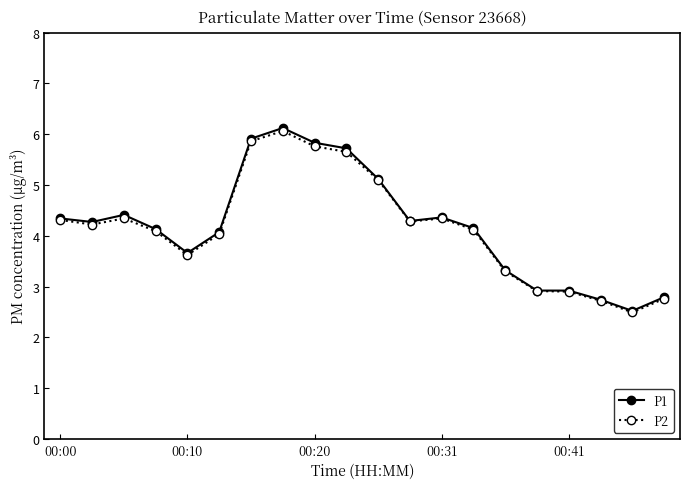

Is this an area chart (filled region under the line)?

No